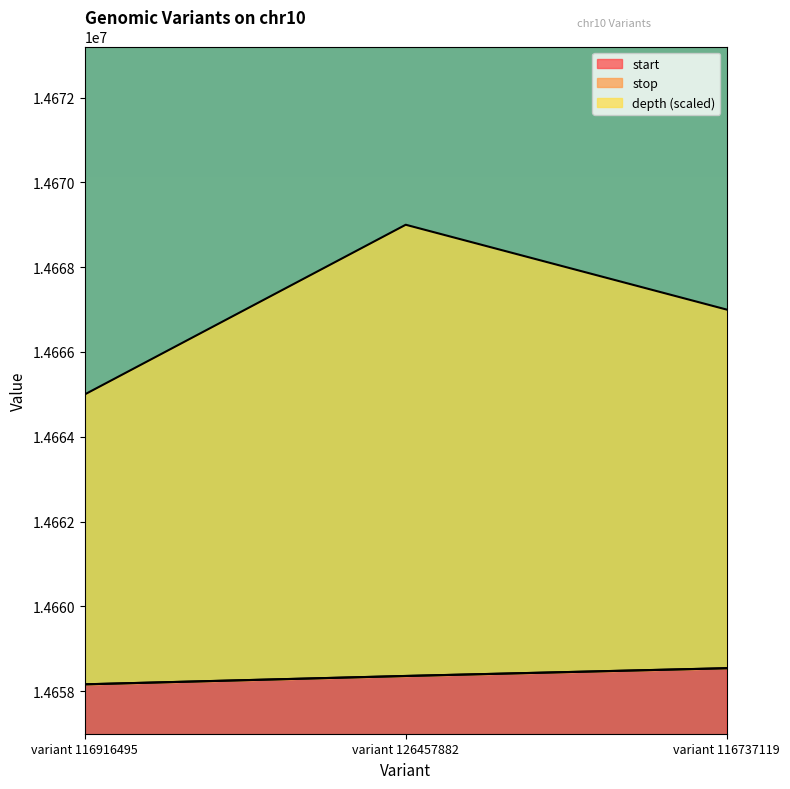

What are all the series names shown in the legend?

start, stop, depth